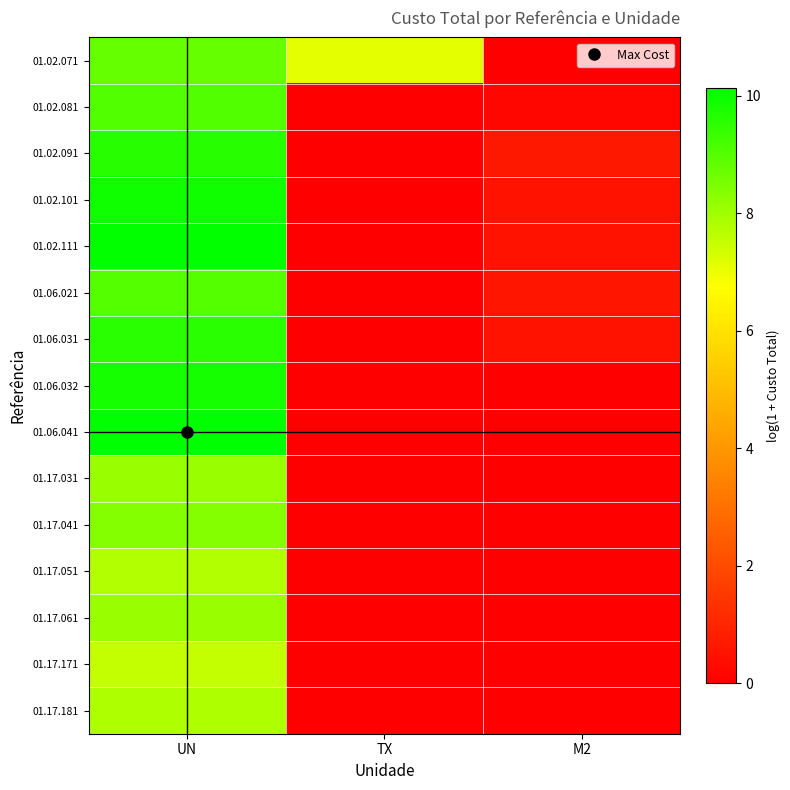

Which series has the widest spread of values?

01.06.041